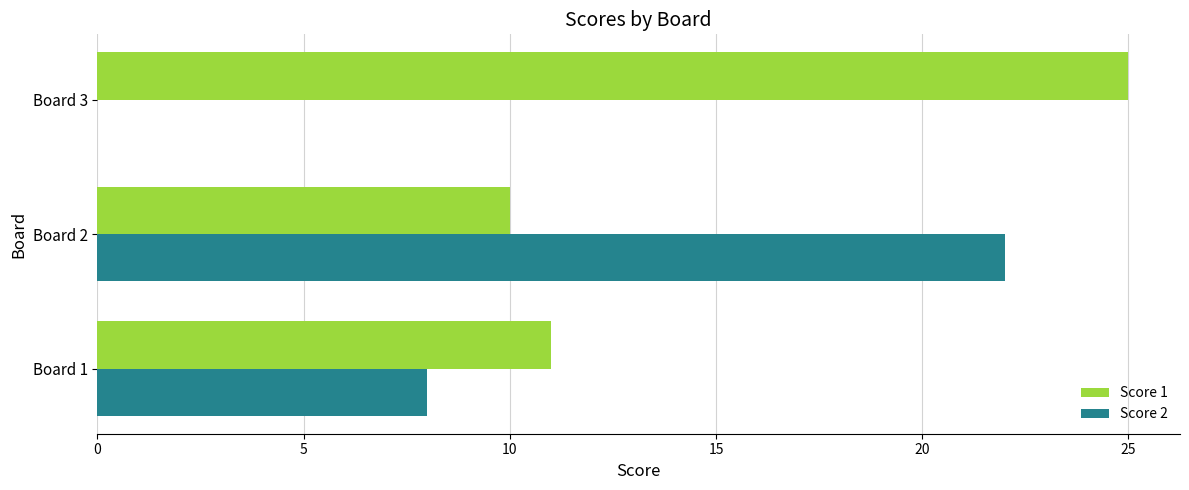

The Score 2 series shows 9 at Board 3. True or false?

False